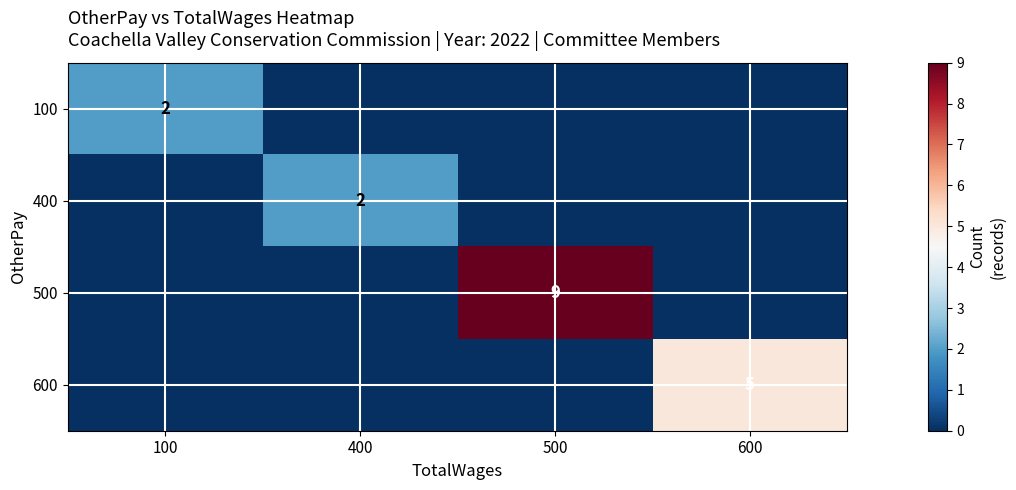

True or false: 400 has a value of 1 at 400.

False